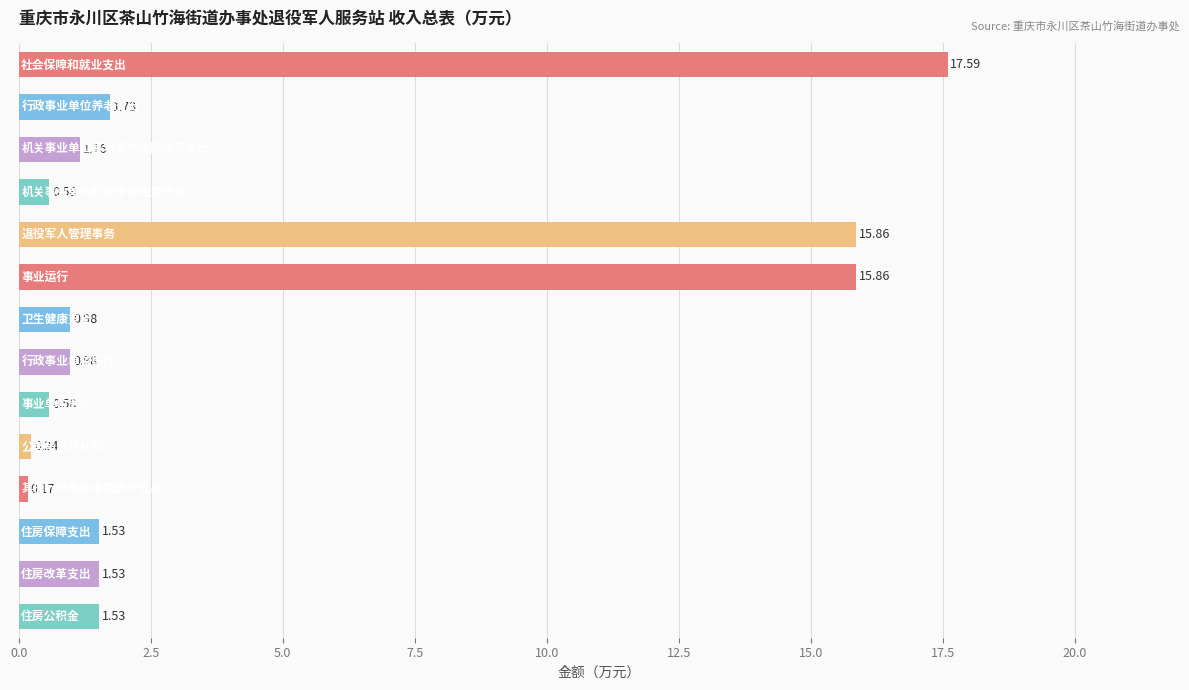

What is the difference between the maximum and minimum values?

17.4